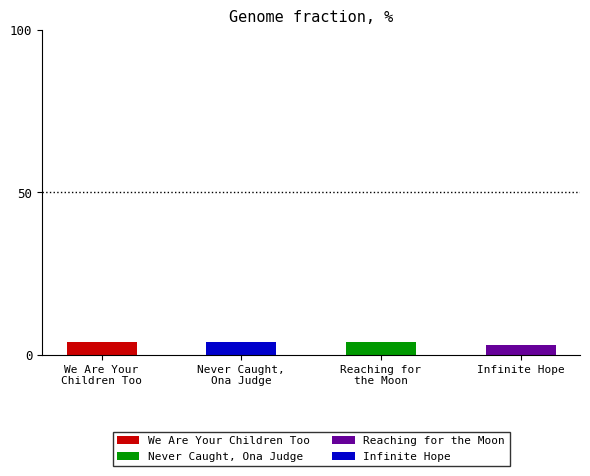

What is the minimum value shown in the chart?

3